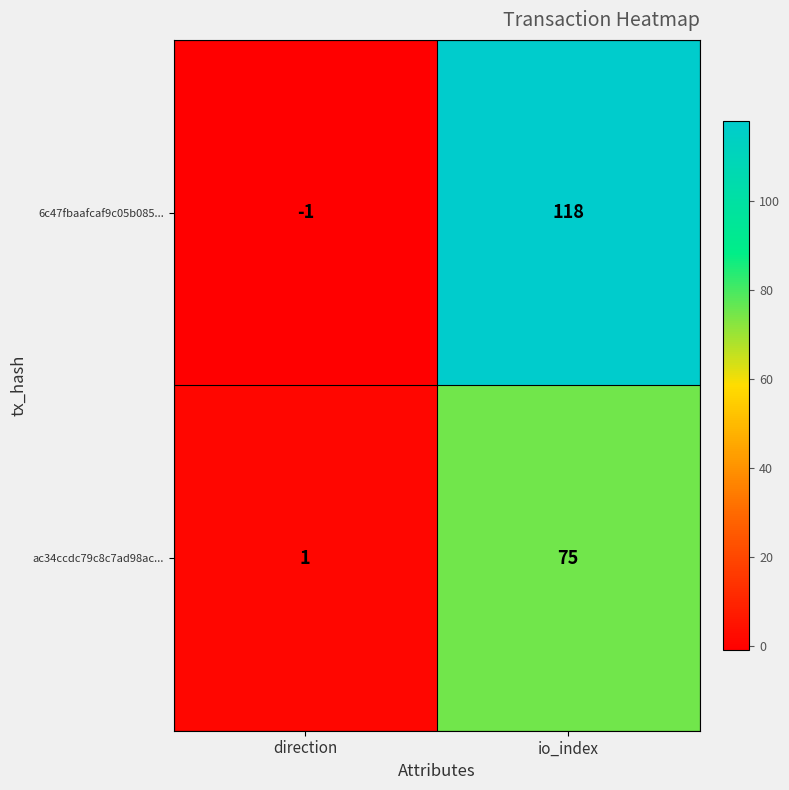

What is the greatest value displayed?

118